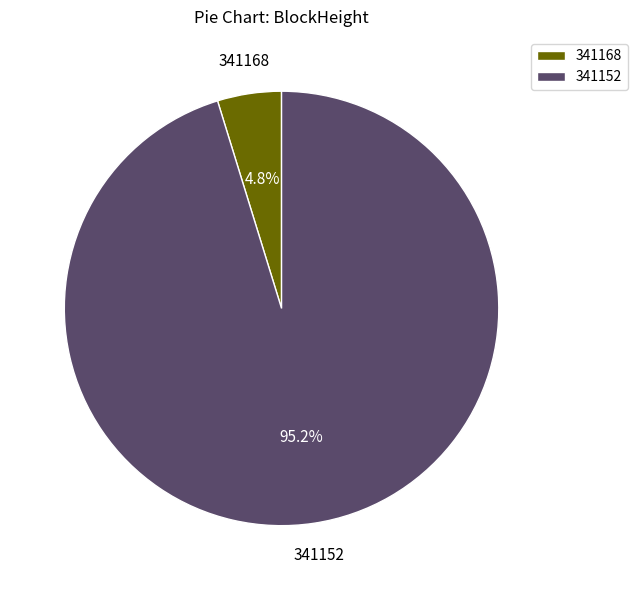

What is the majority slice?

341152